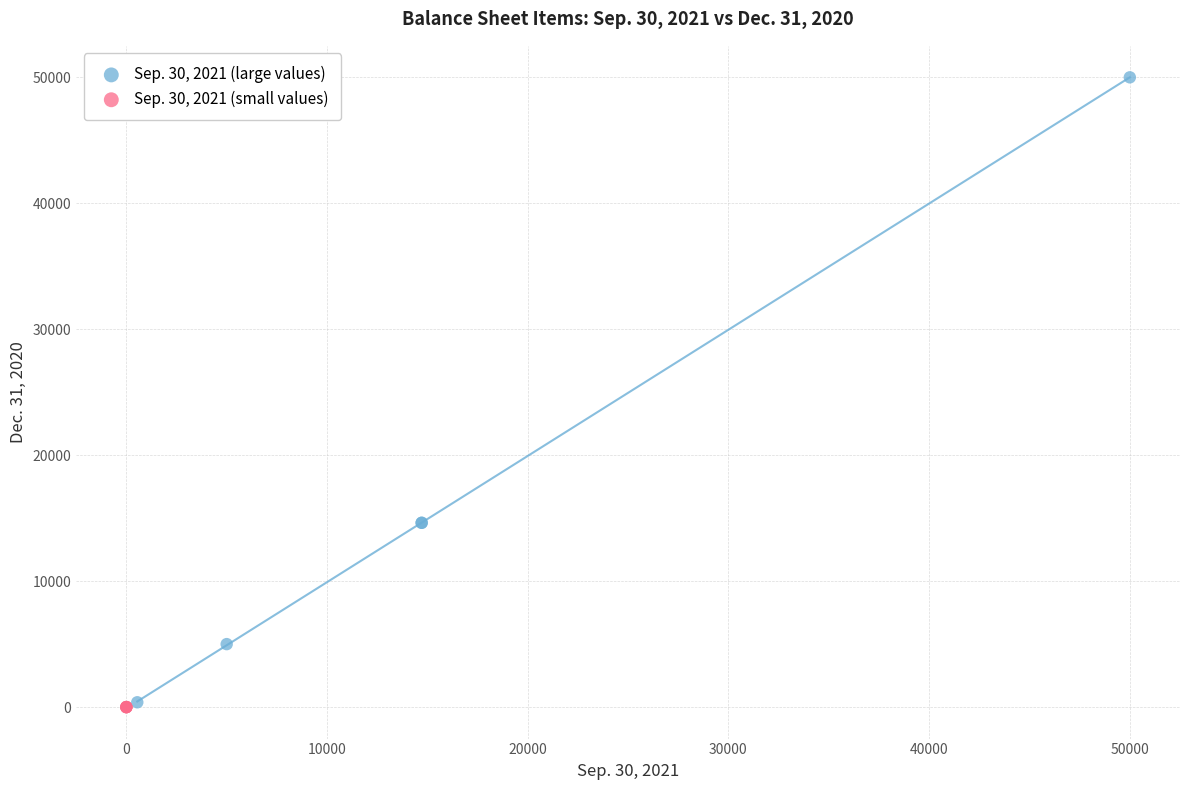

Which series has the largest Y range (max minus min)?

Sep. 30, 2021 (large values)